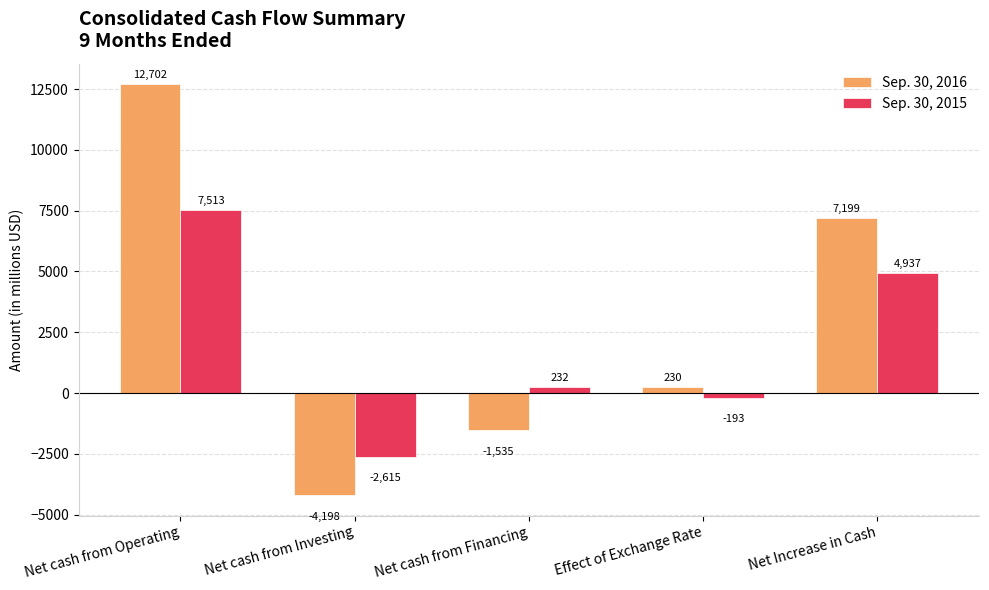

Reading left to right, list all the values displayed in this chart.

Sep. 30, 2016: Net cash from Operating=12702	Net cash from Investing=-4198	Net cash from Financing=-1535	Effect of Exchange Rate=230	Net Increase in Cash=7199
Sep. 30, 2015: Net cash from Operating=7513	Net cash from Investing=-2615	Net cash from Financing=232	Effect of Exchange Rate=-193	Net Increase in Cash=4937